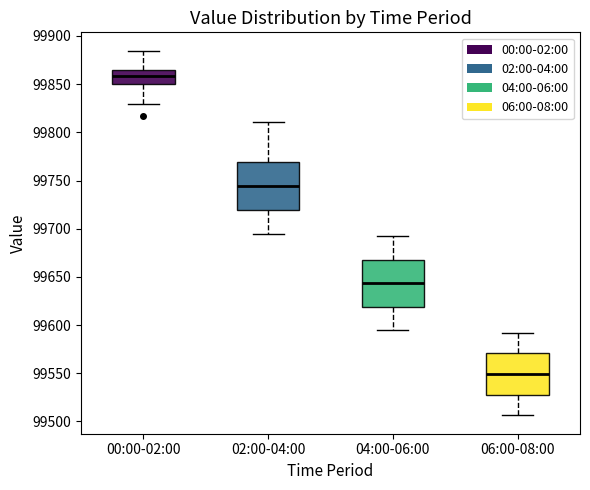

Reading left to right, transcribe this box plot: for each box, give where its median line is, the range the box spans, and where its two whiskers end, as read against the y-axis. The values are not printed on the chart, so give them approximately, as read against the axis.

00:00-02:00: median 99860, box 99850 to 99865, whiskers 99830 to 99885
02:00-04:00: median 99745, box 99720 to 99770, whiskers 99695 to 99810
04:00-06:00: median 99645, box 99620 to 99670, whiskers 99595 to 99690
06:00-08:00: median 99550, box 99530 to 99570, whiskers 99505 to 99590